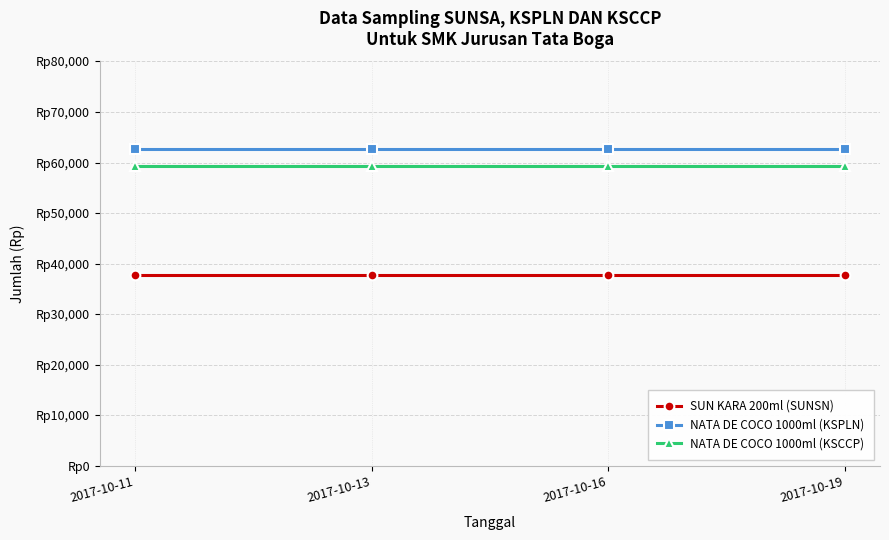

What are all the series names shown in the legend?

SUN KARA 200ml (SUNSN), NATA DE COCO 1000ml (KSPLN), NATA DE COCO 1000ml (KSCCP)